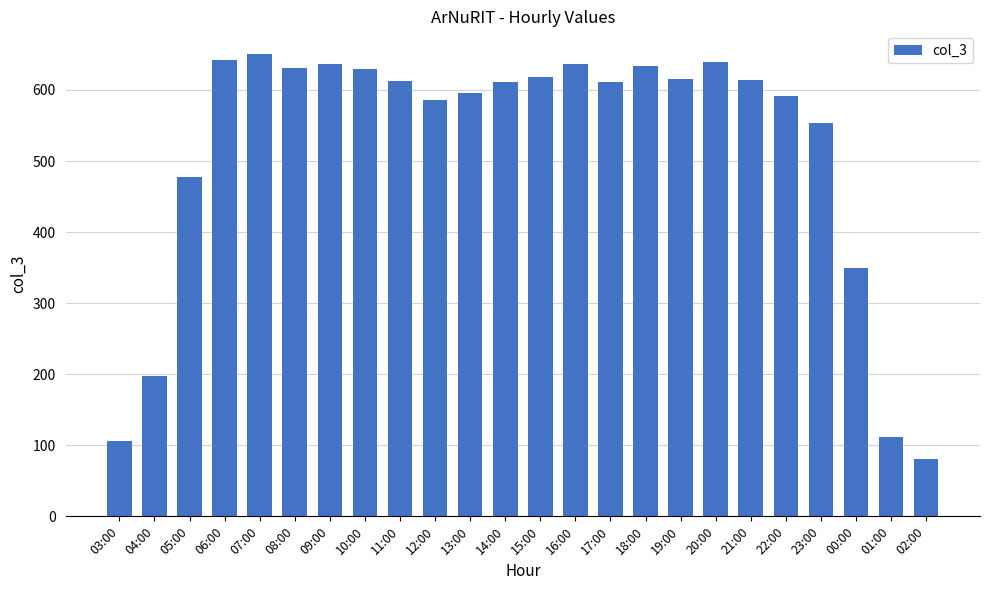

How many values are below 612?

12